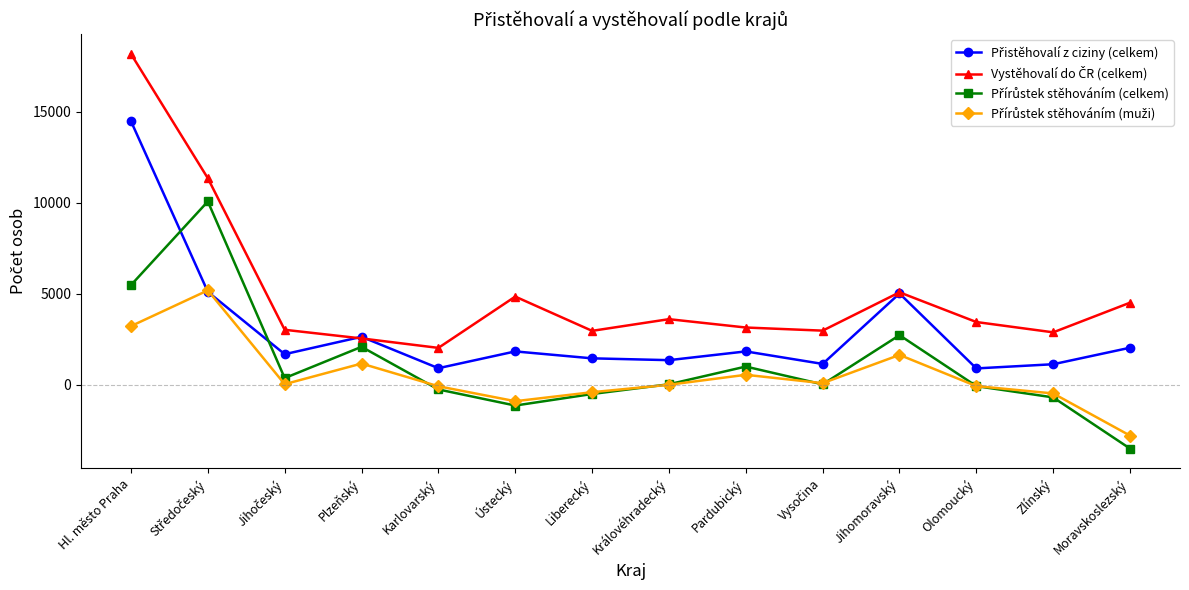

What is the label of the 8th point from the left?

Královéhradecký